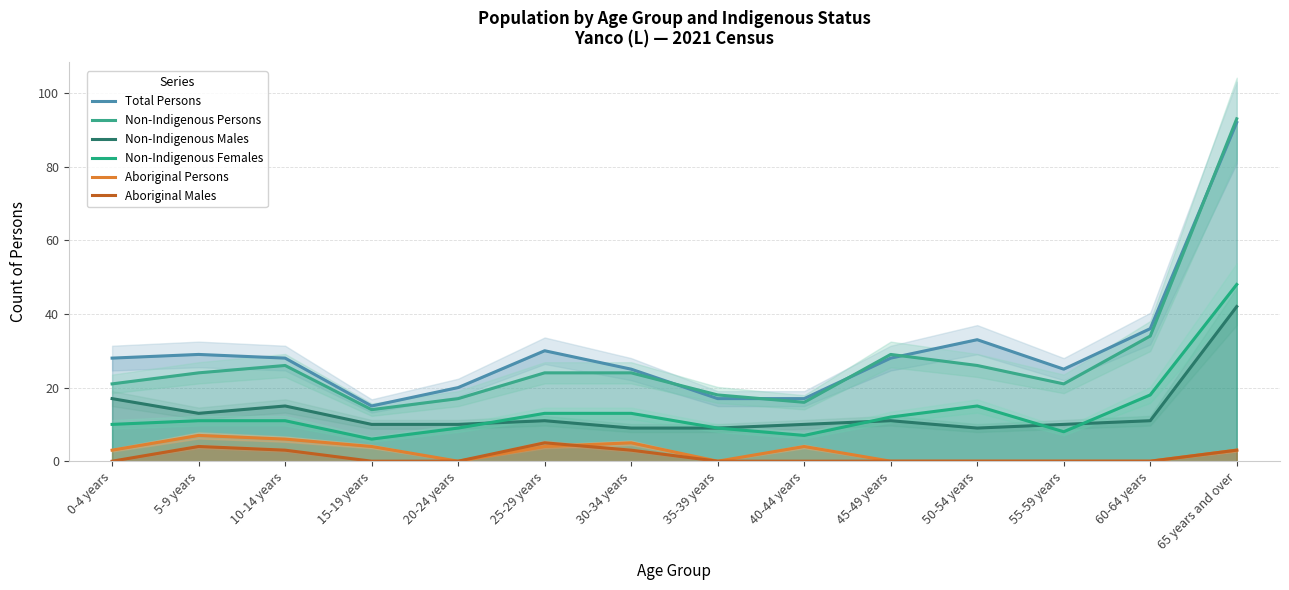

What is the difference between the highest and lowest values at 40-44 years?

17